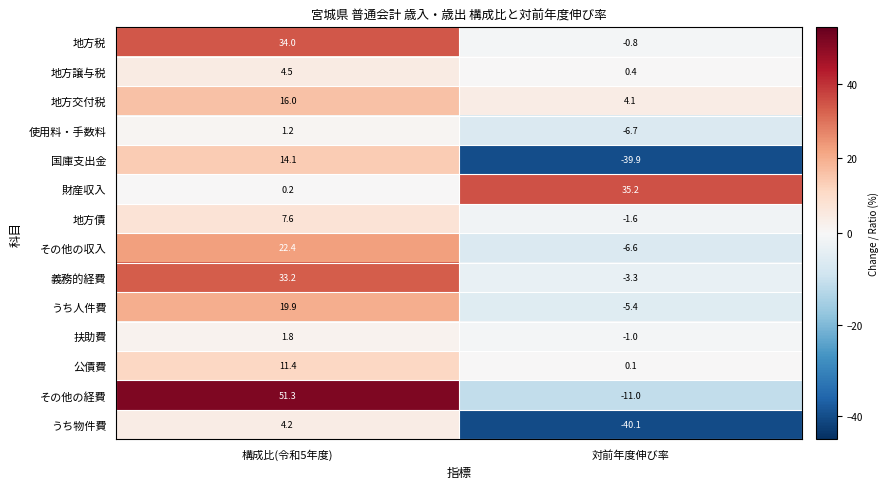

Is it true that 義務的経費 equals -3.3 at 対前年度伸び率?

True